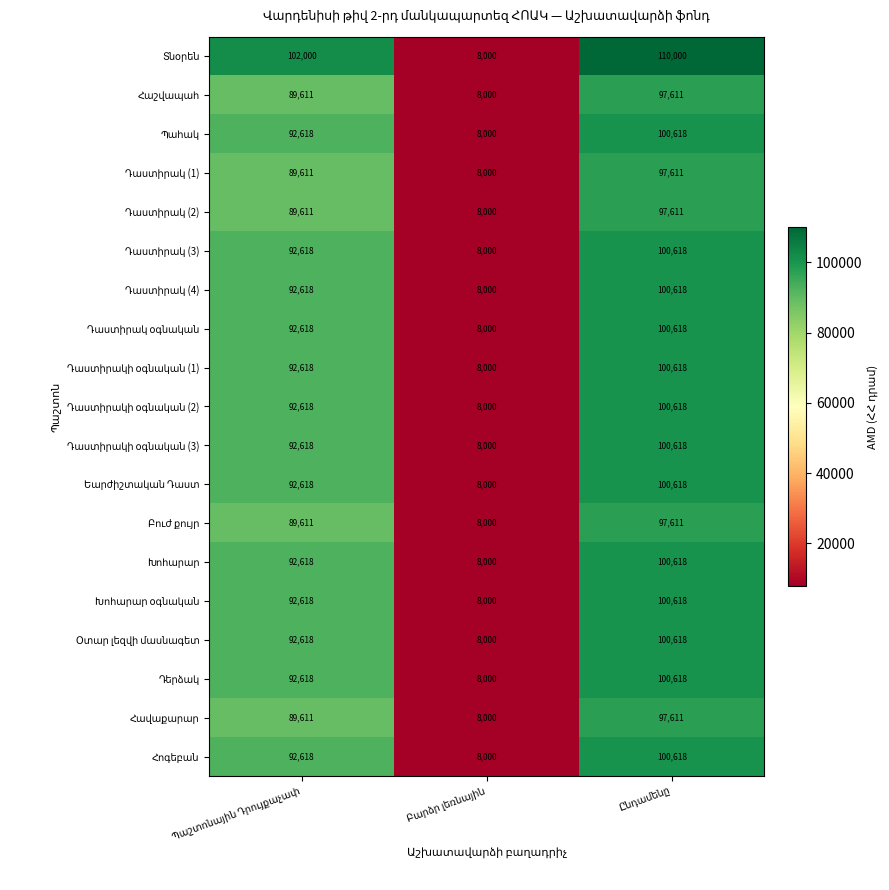

What is the minimum value shown in the chart?

8000